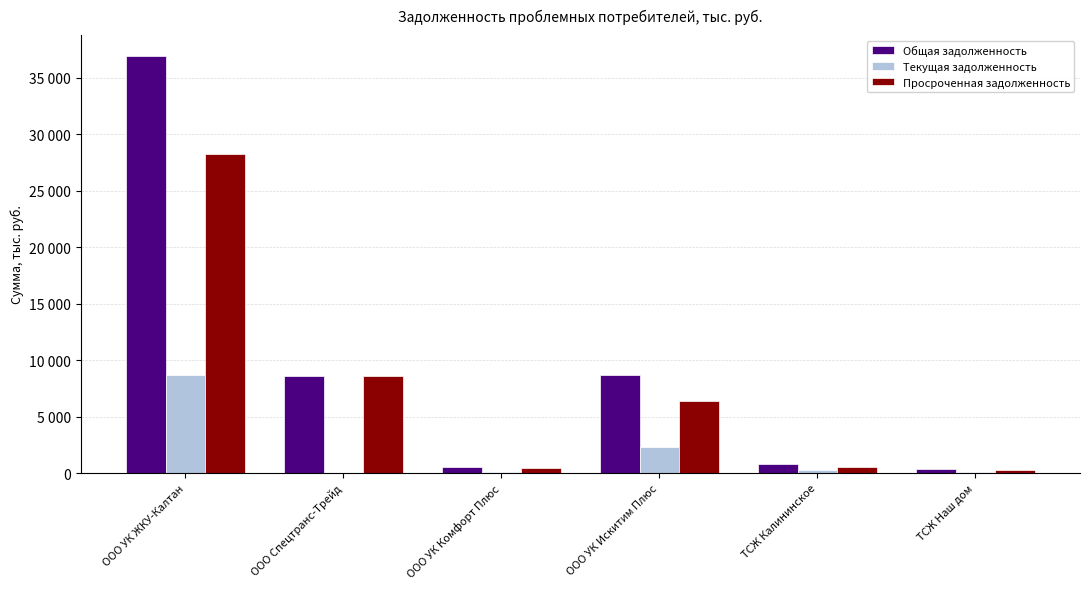

What value does the Просроченная задолженность series have at ООО Спецтранс-Трейд?

8584.3